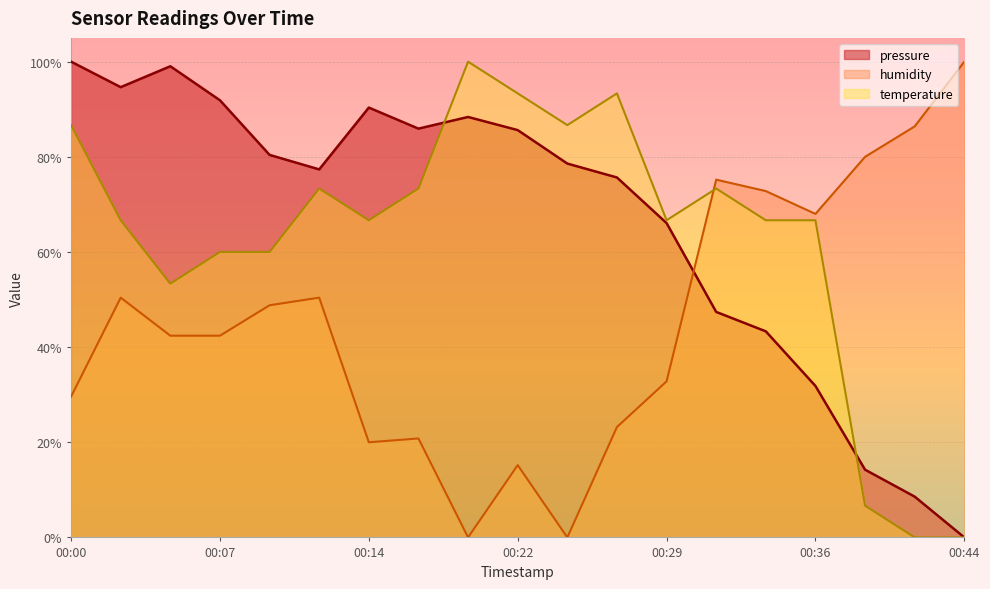

Which series has the widest spread of values?

pressure